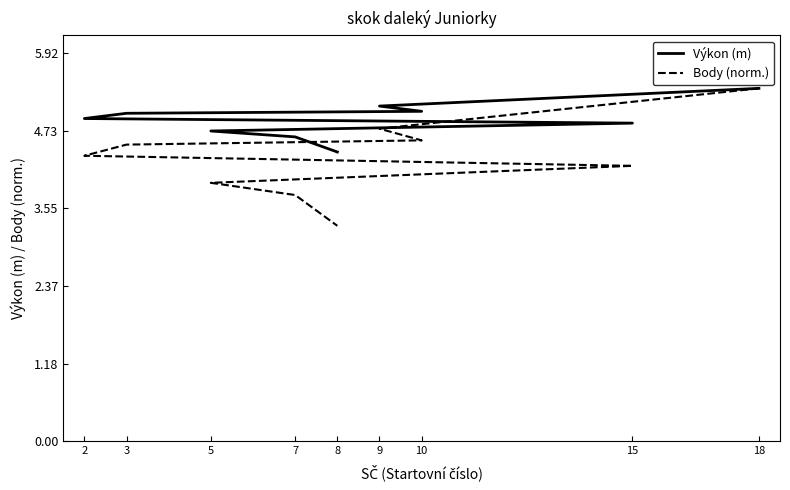

True or false: Body (norm.) has a value of 2.4 at 18.

False